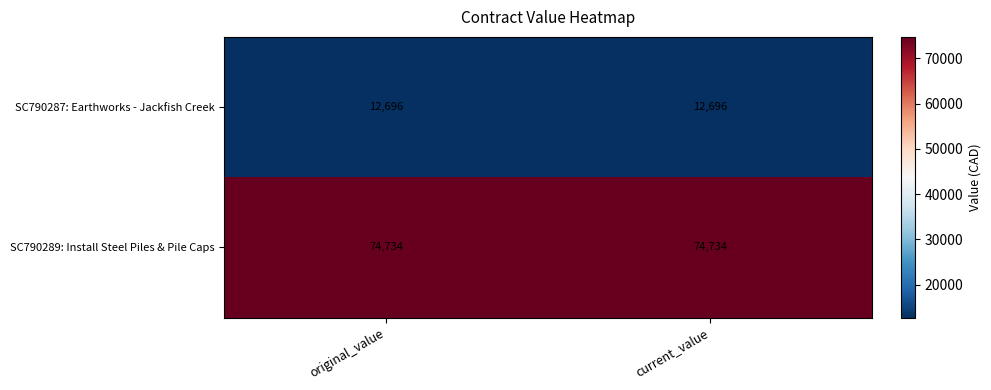

What is the greatest value displayed?

74734